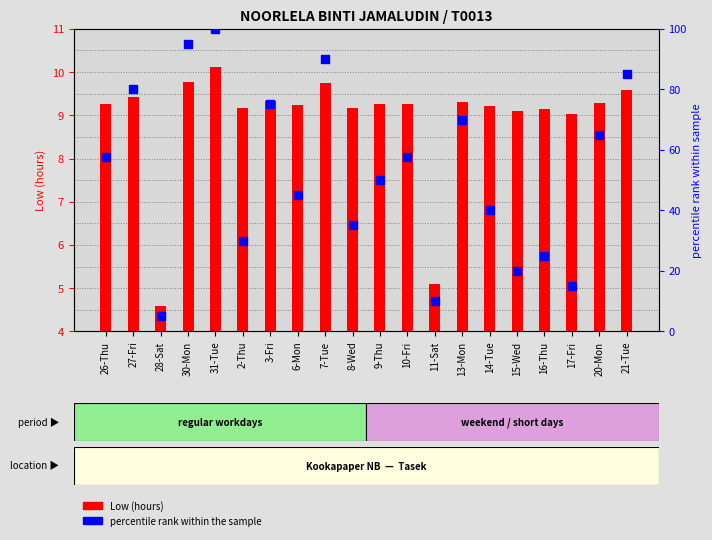

Which series has the largest total across all categories?

percentile rank within the sample